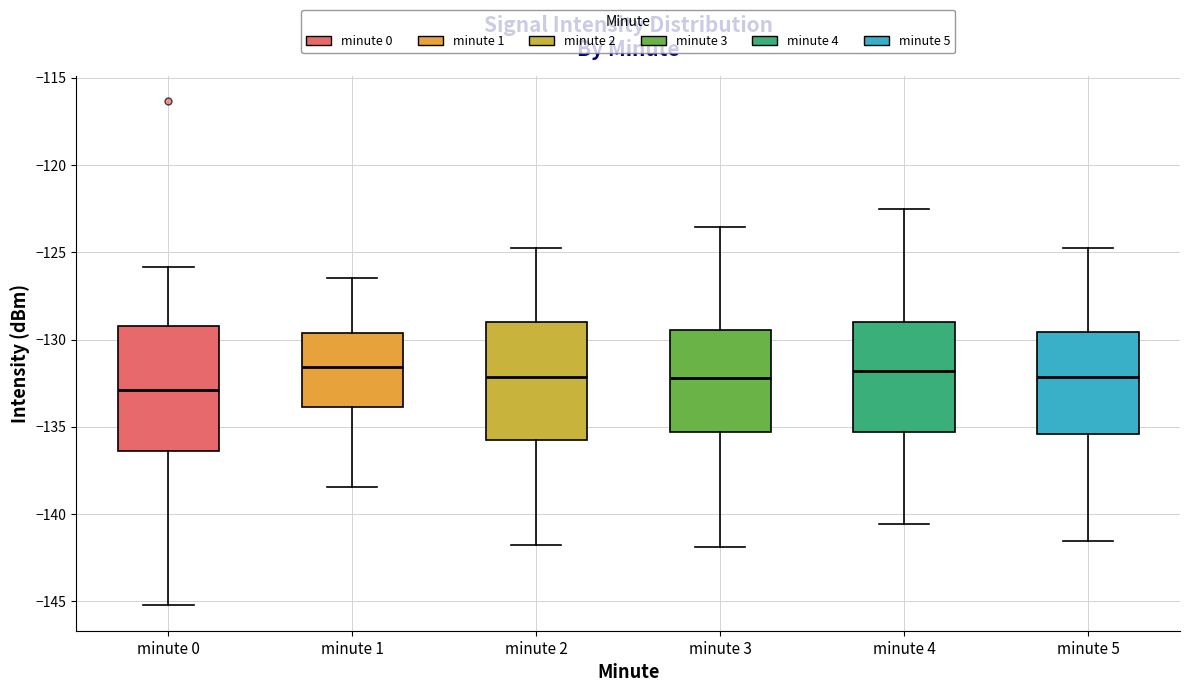

Reading left to right, transcribe this box plot: for each box, give where its median line is, the range the box spans, and where its two whiskers end, as read against the y-axis. The values are not printed on the chart, so give them approximately, as read against the axis.

minute 0: median -133.0, box -136.5 to -129.0, whiskers -145.0 to -126.0
minute 1: median -131.5, box -134.0 to -129.5, whiskers -138.5 to -126.5
minute 2: median -132.0, box -136.0 to -129.0, whiskers -142.0 to -125.0
minute 3: median -132.0, box -135.5 to -129.5, whiskers -142.0 to -123.5
minute 4: median -132.0, box -135.5 to -129.0, whiskers -140.5 to -122.5
minute 5: median -132.0, box -135.5 to -129.5, whiskers -141.5 to -125.0